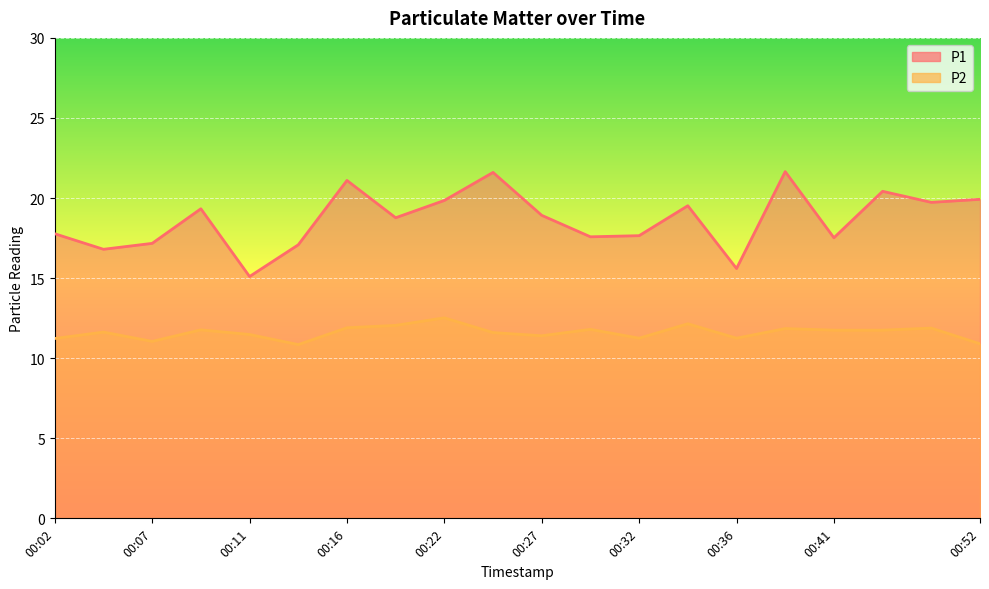

What is the lowest value of the P1 series?

15.1